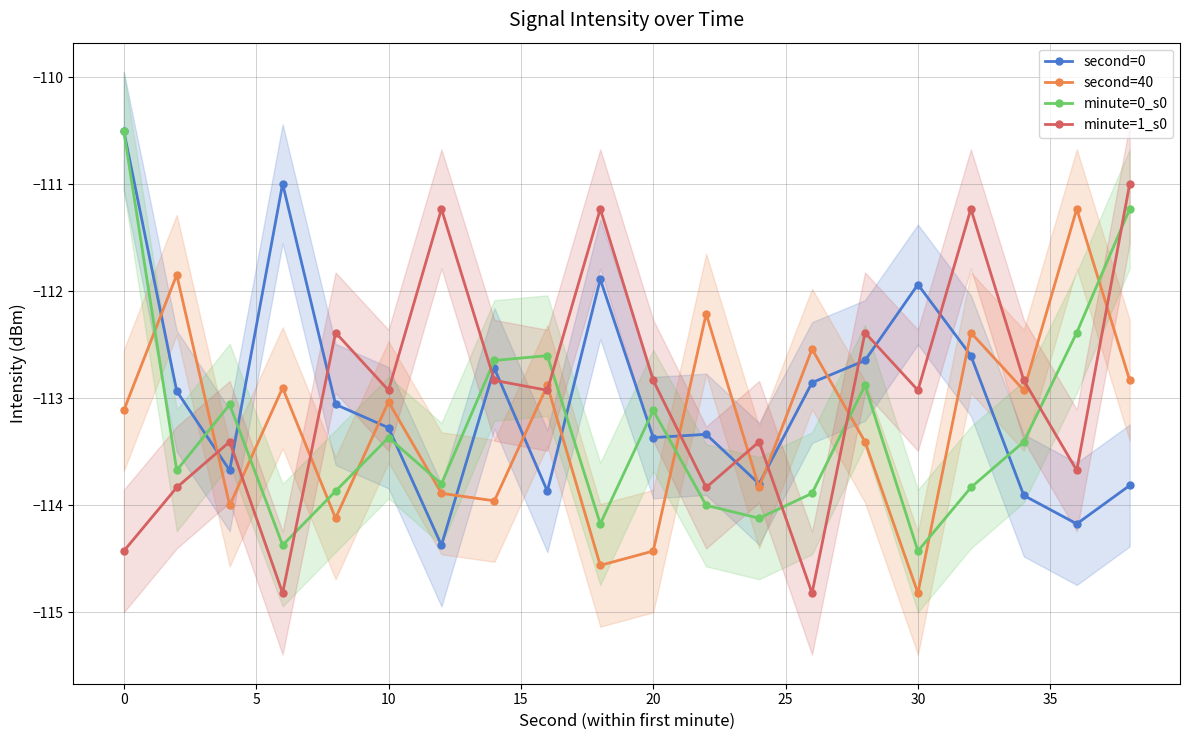

True or false: second=40 and minute=1_s0 cross at least once.

True